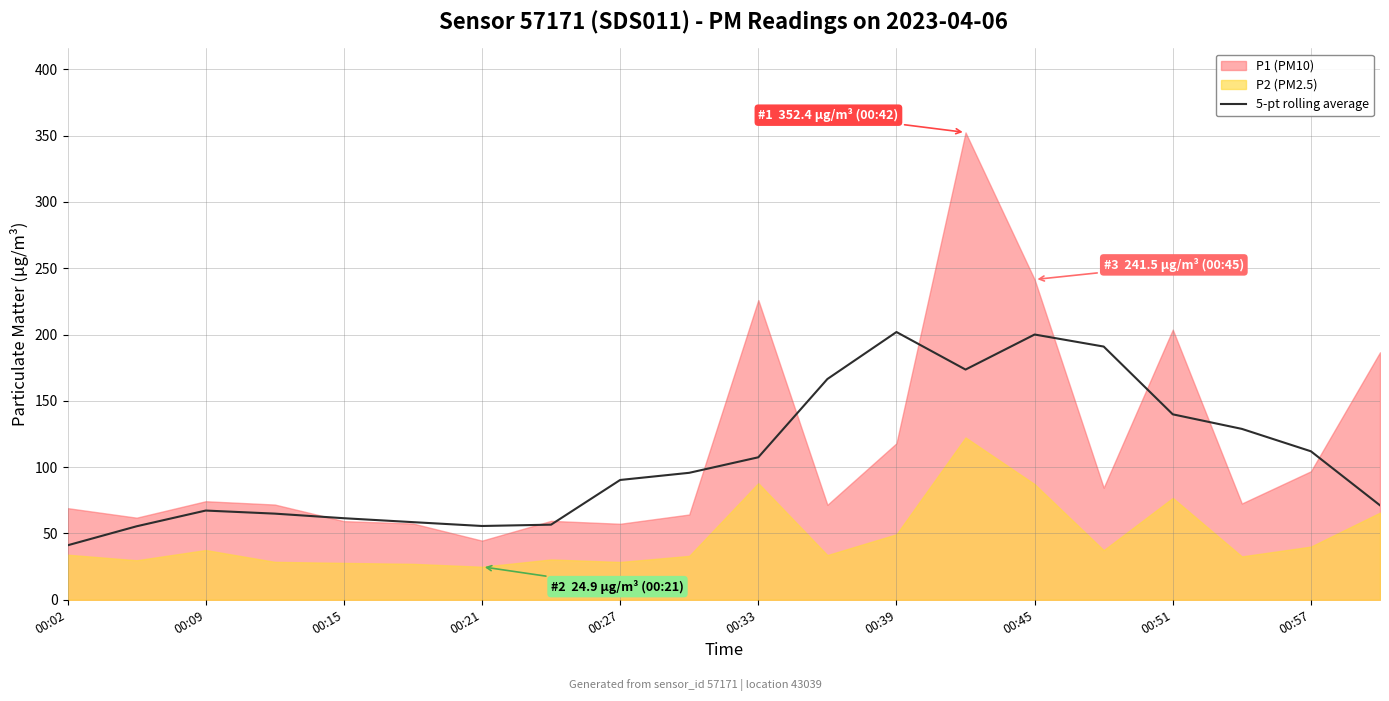

True or false: 5-pt rolling average has a value of 14.0 at 00:21.

False